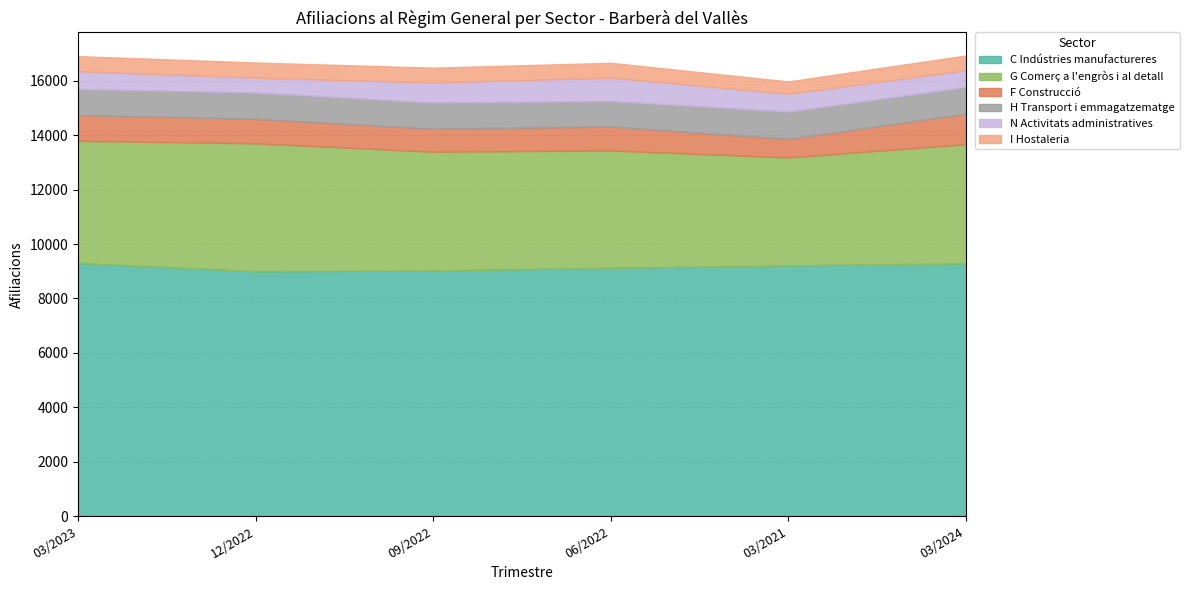

What position from the left is 12/2022?

2